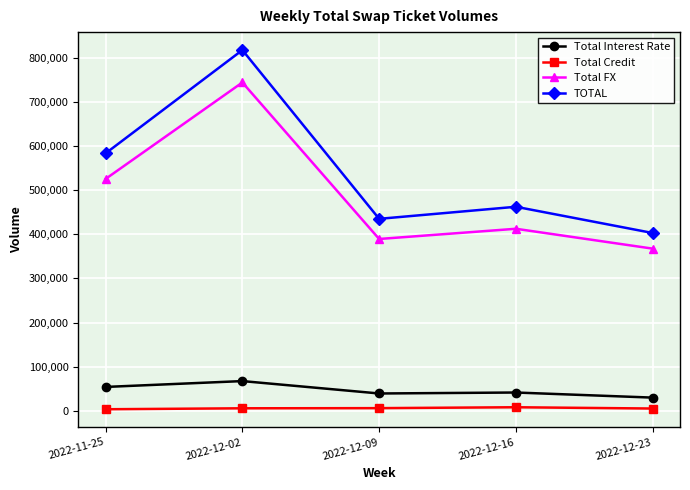

Rank the series at 2022-11-25 from highest to lowest value.

TOTAL, Total FX, Total Interest Rate, Total Credit